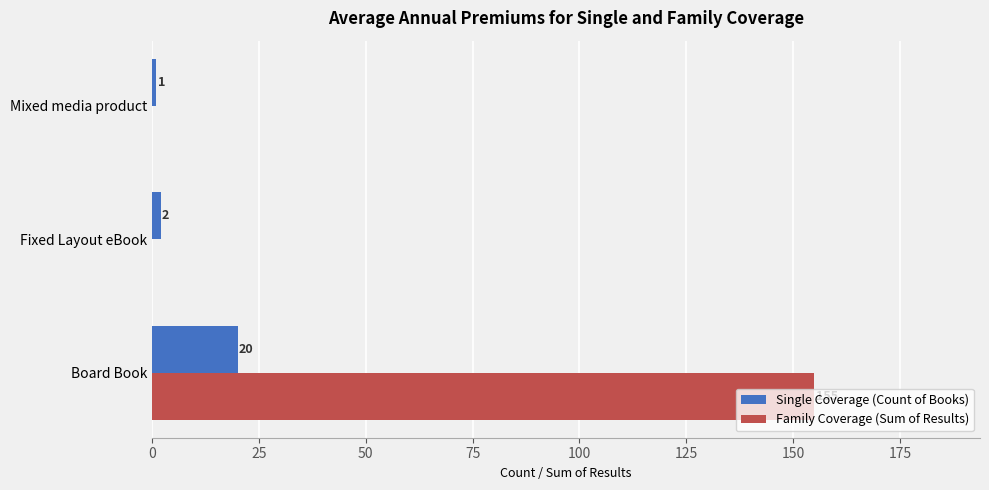

Between Board Book and Mixed media product, which series saw the biggest shift?

Family Coverage (Sum of Results)